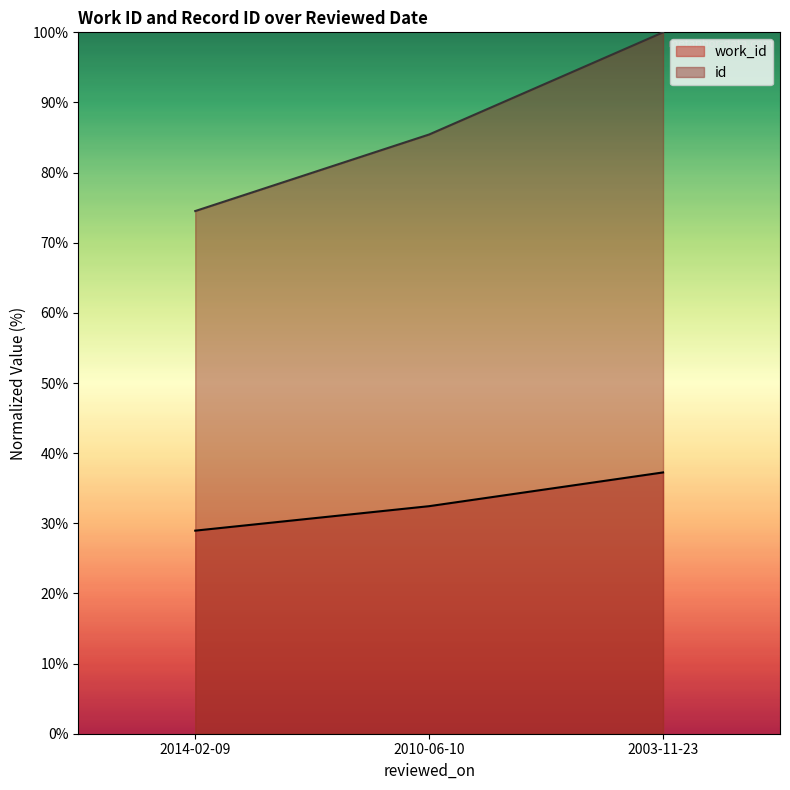

Is it true that work_id equals 18.4 at 2014-02-09?

False